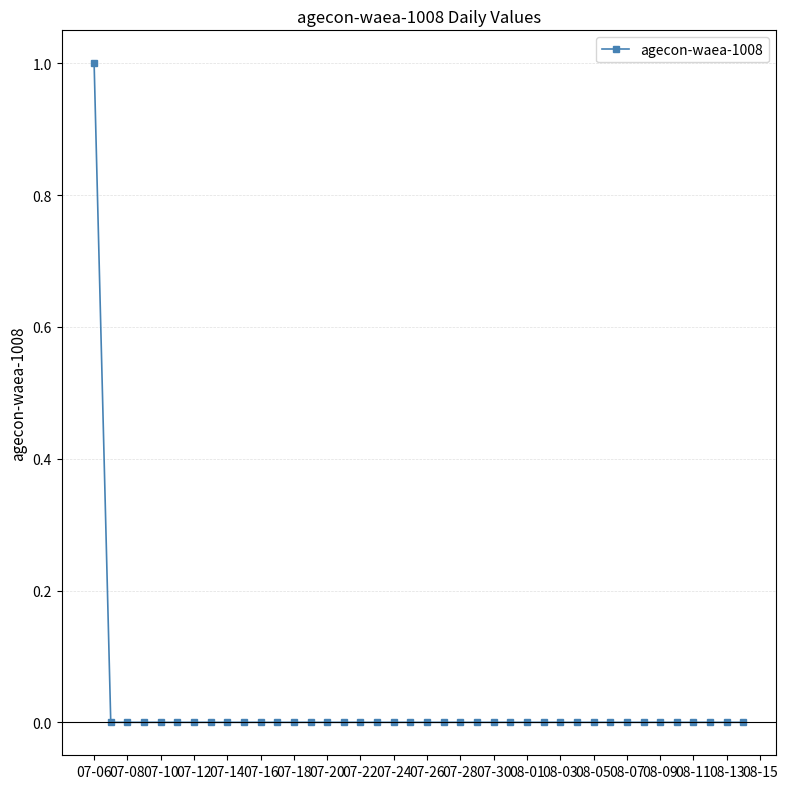

What is the sum of all values?

1